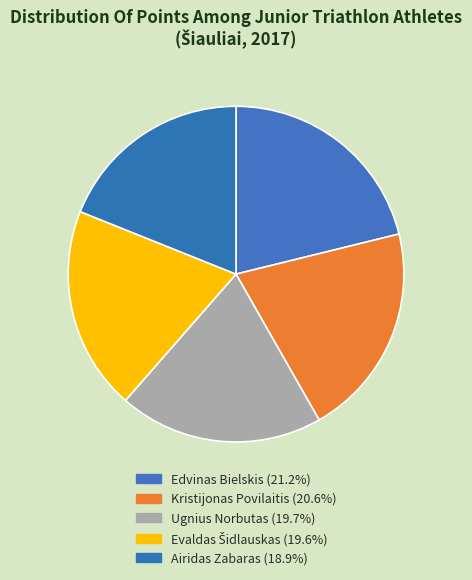

To the nearest percent, what portion does Kristijonas Povilaitis represent?

21%